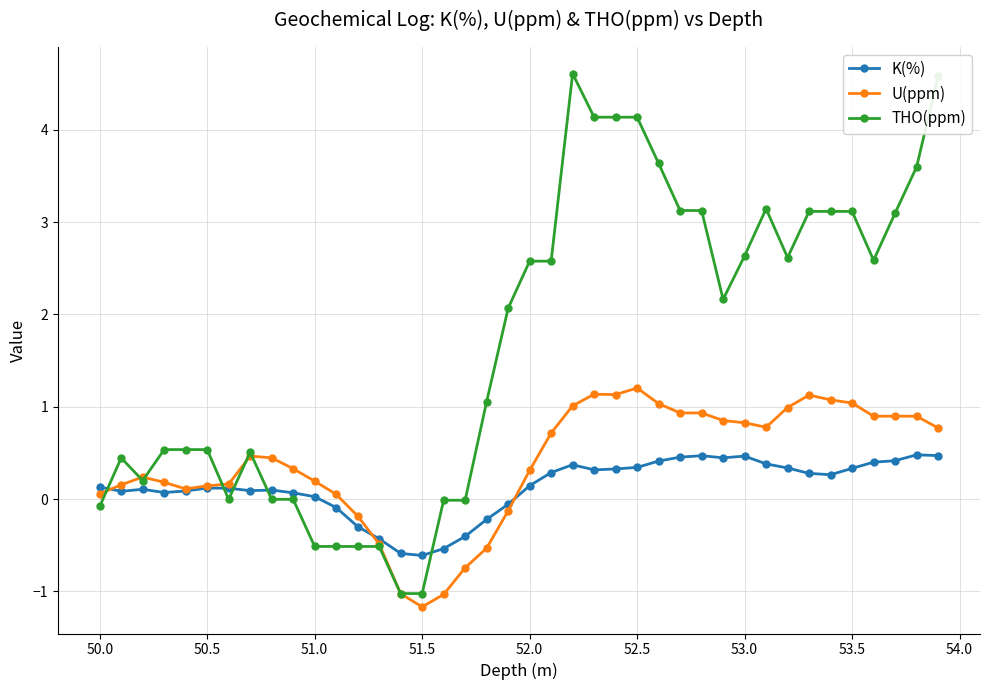

What is the value of the THO(ppm) point at the 5th from the left?

0.5